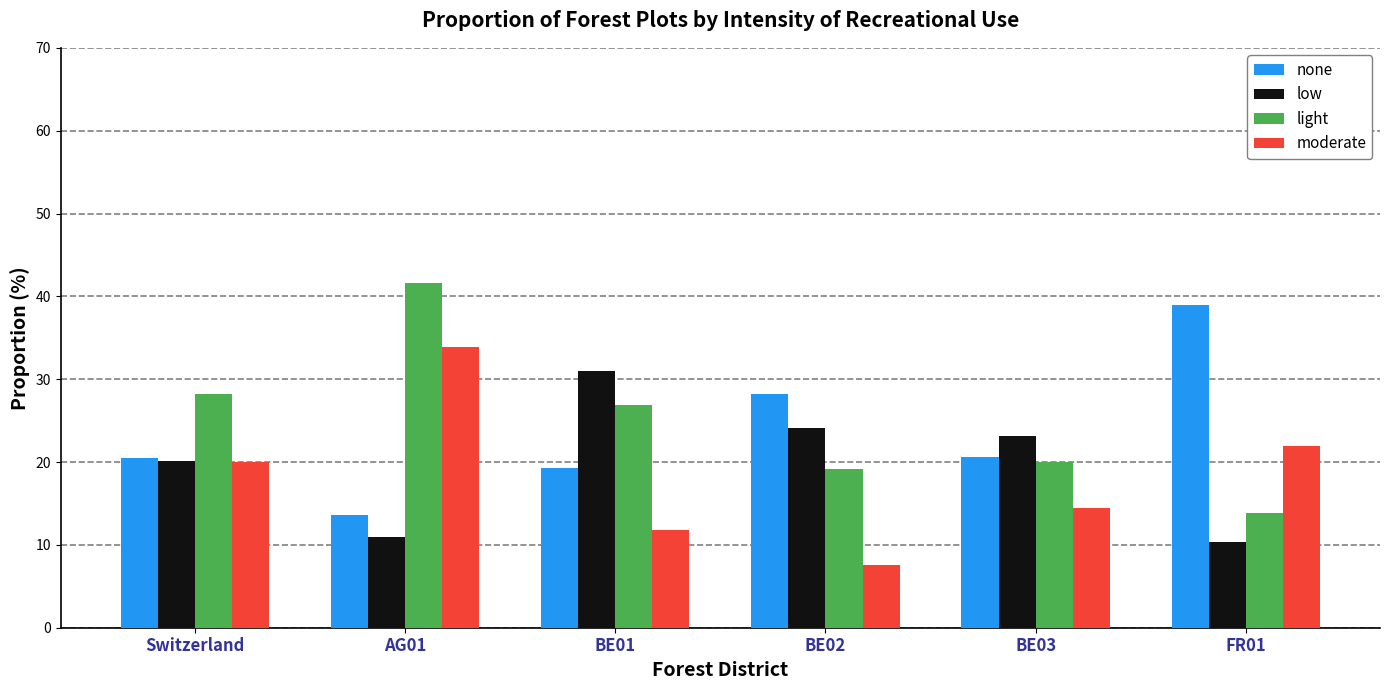

What is the difference between the highest and lowest values at AG01?

30.7